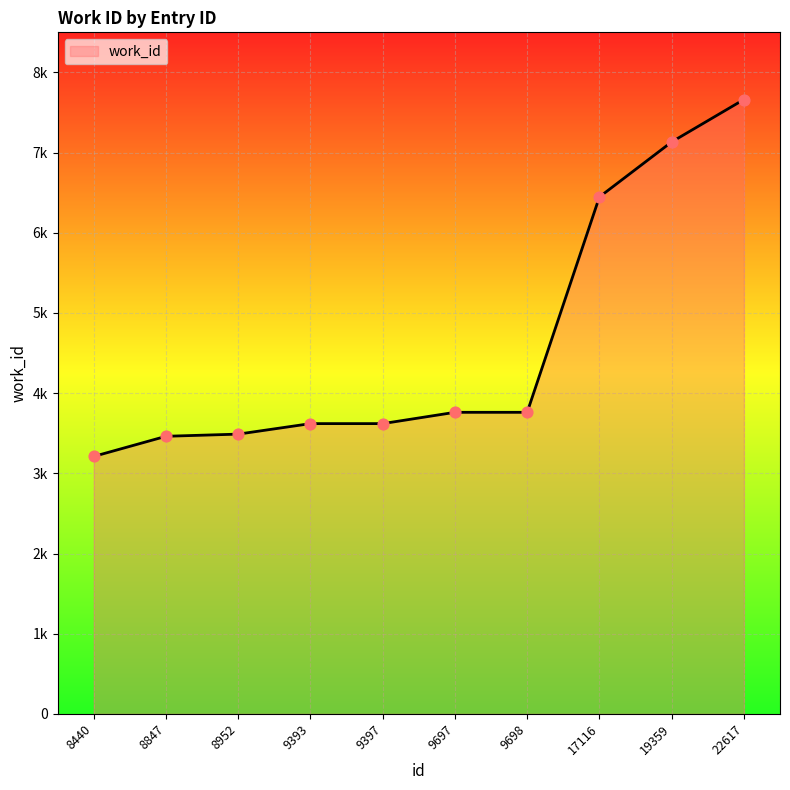

Approximately how many times larger is the value at 19359 compared to 9393?

2.0